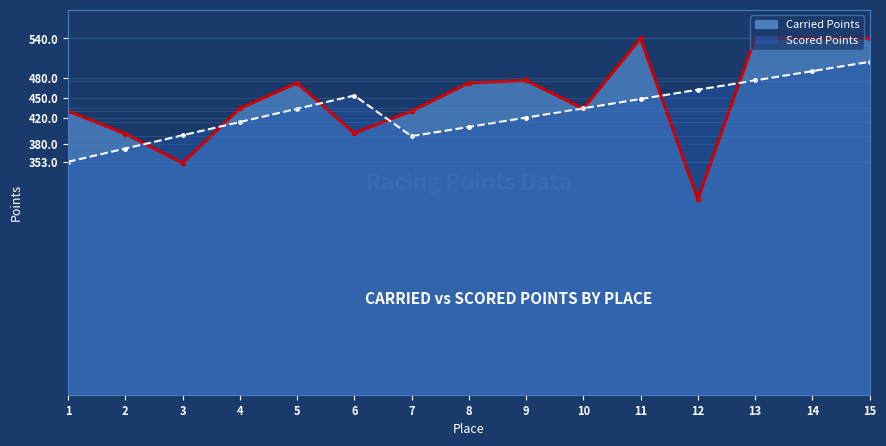

Which series has the widest spread of values?

Carried Points